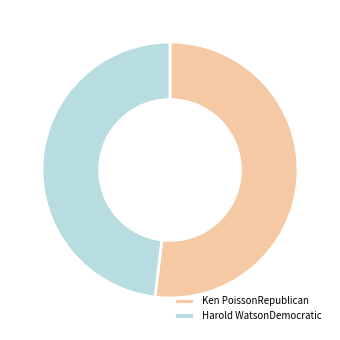

What is the largest slice in the pie chart?

Ken PoissonRepublican